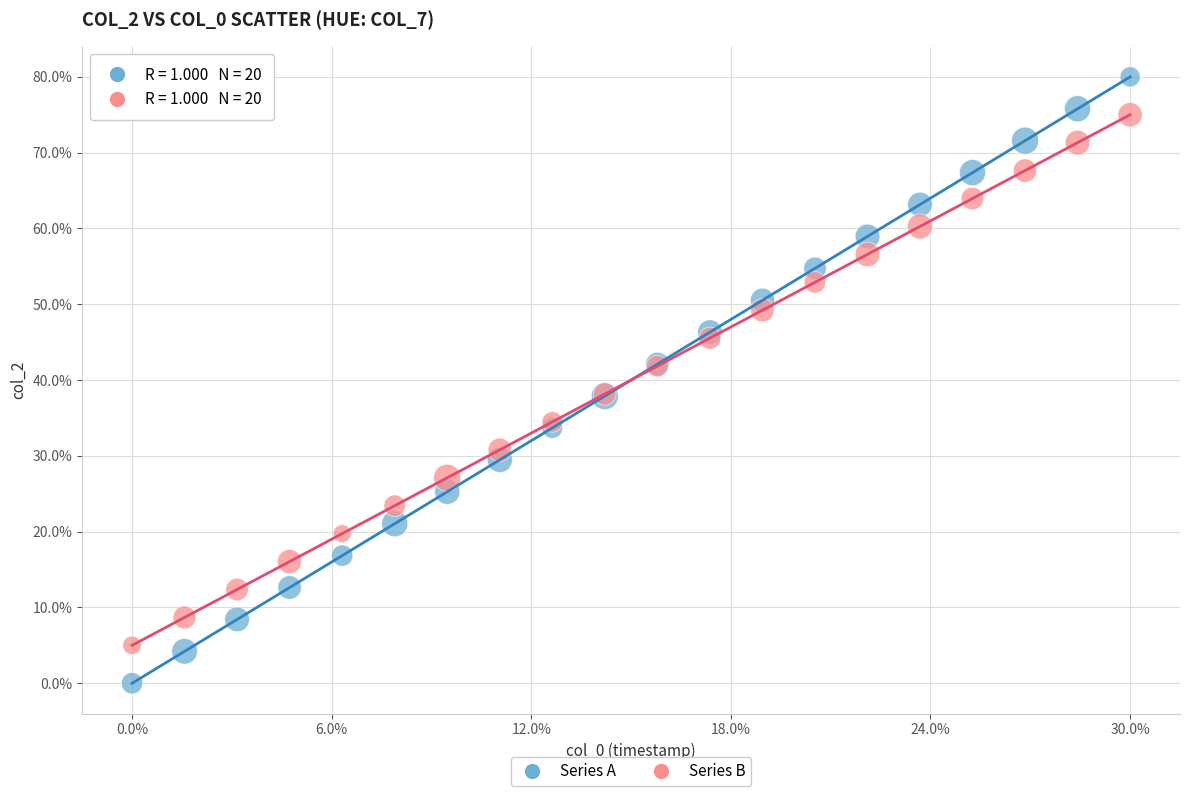

Which series reaches the minimum Y coordinate?

Series A